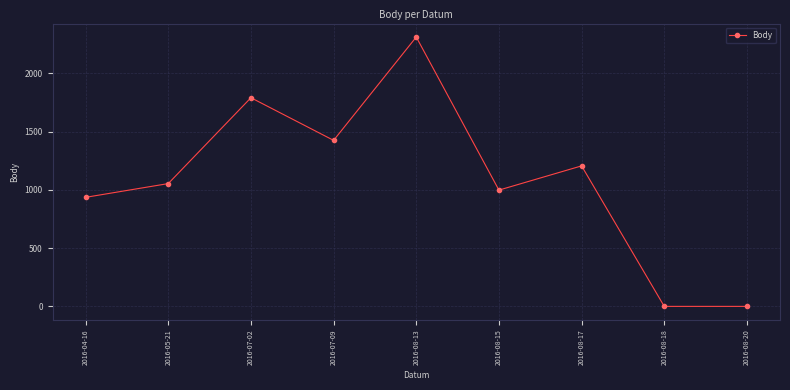

What is the label of the 7th point from the left?

2016-08-17